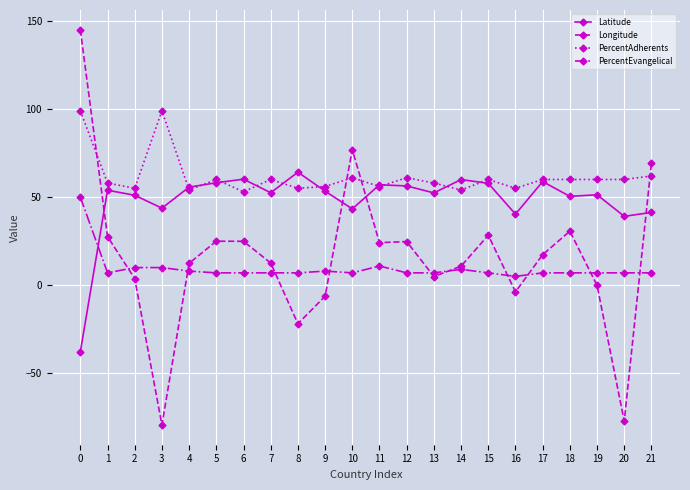

What are all the series names shown in the legend?

Latitude, Longitude, PercentAdherents, PercentEvangelical